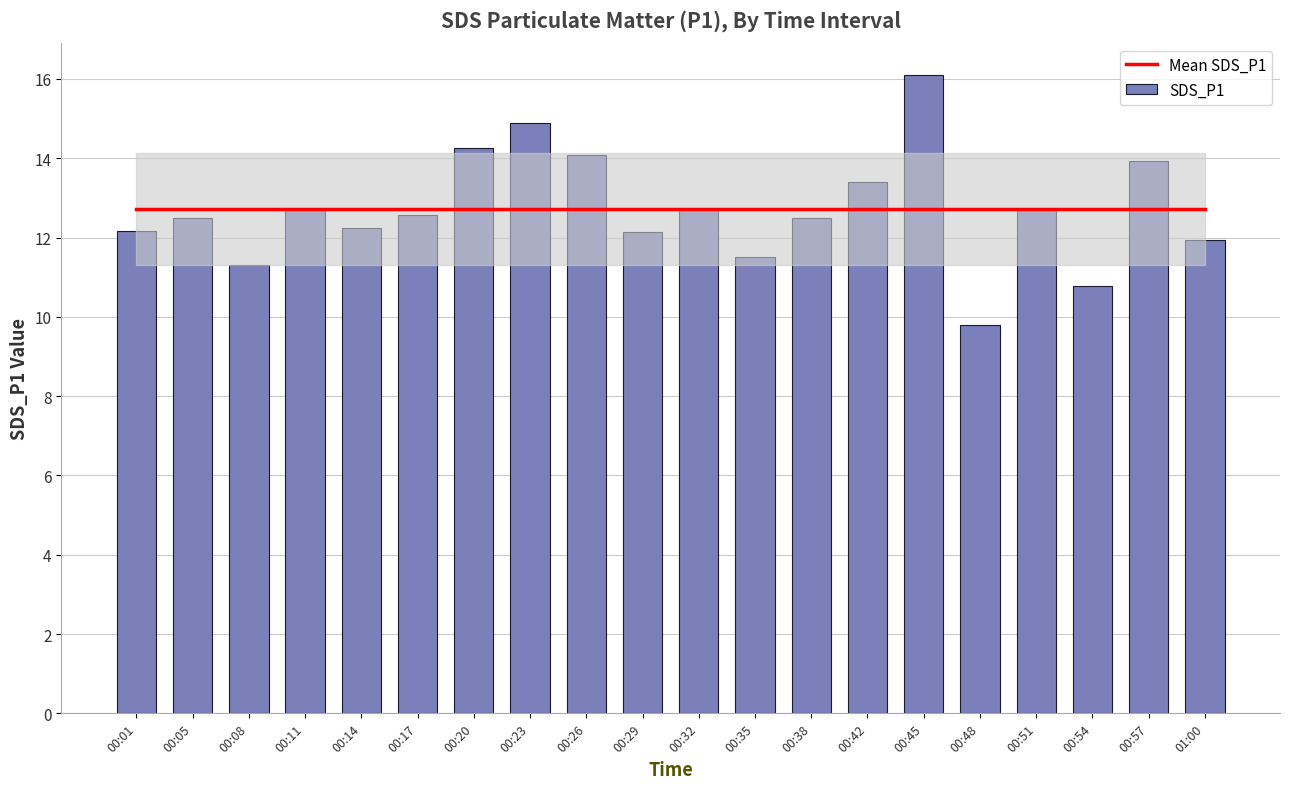

True or false: SDS_P1 has a value of 9.3 at 00:57.

False